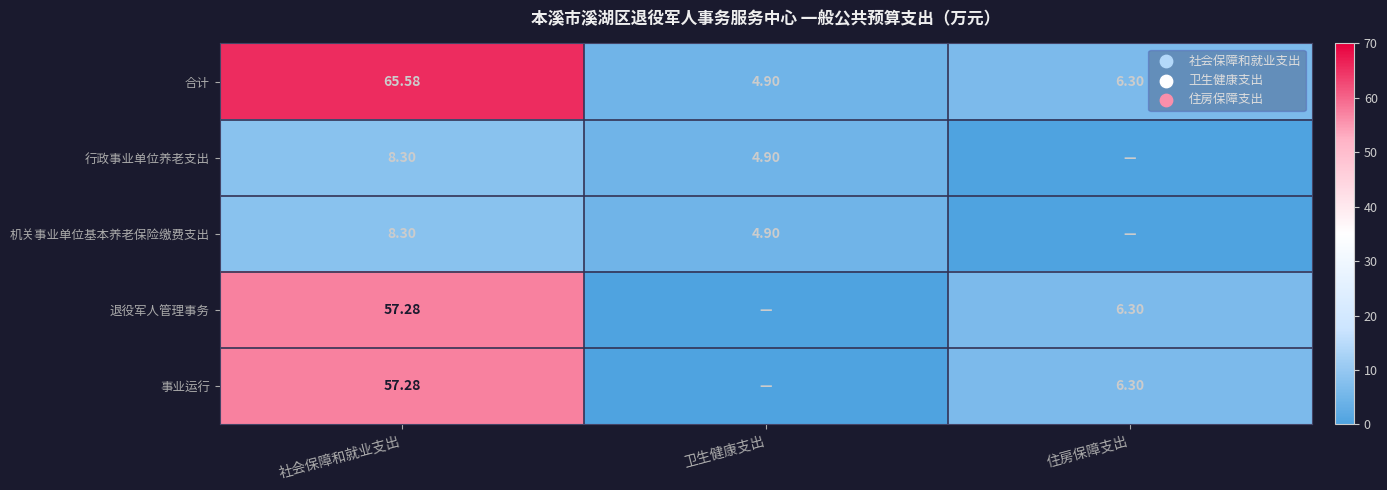

The 行政事业单位养老支出 series shows 8.3 at 社会保障和就业支出. True or false?

True